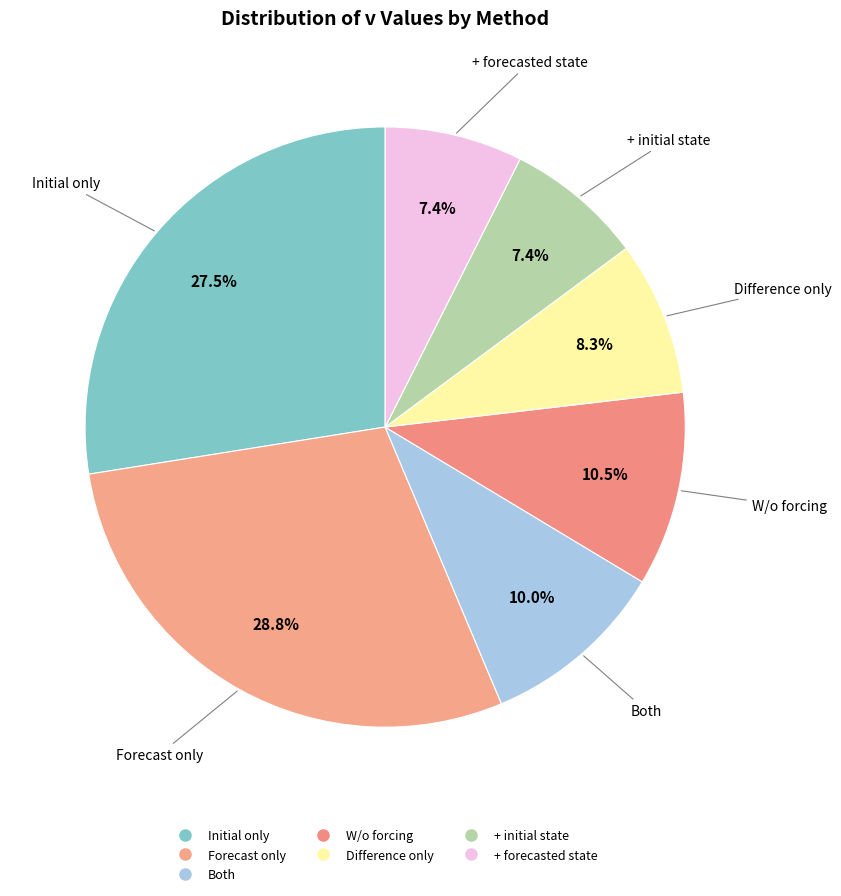

True or false: Forecast only accounts for 29% of the total.

True